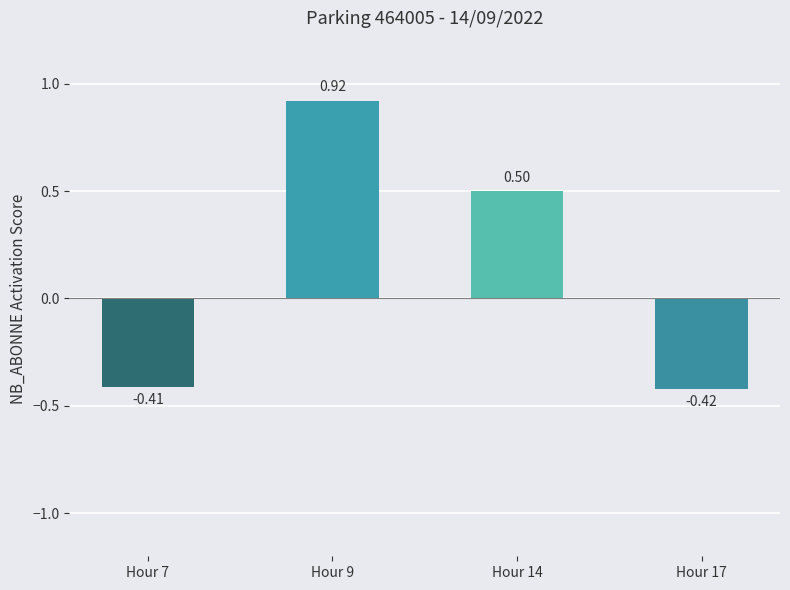

What is the sum of all values?

0.6